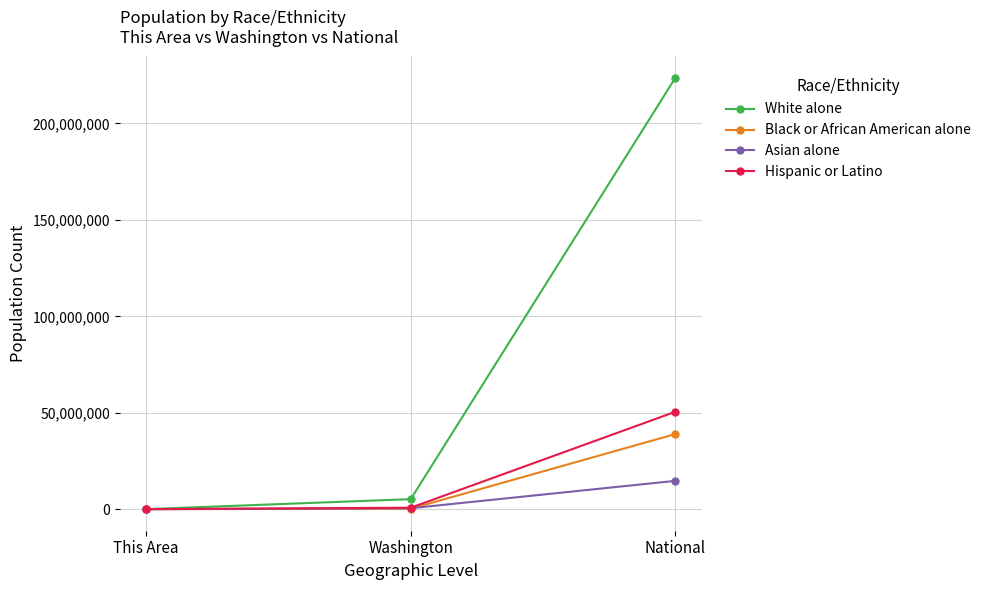

Which series changed the most between Washington and National?

White alone